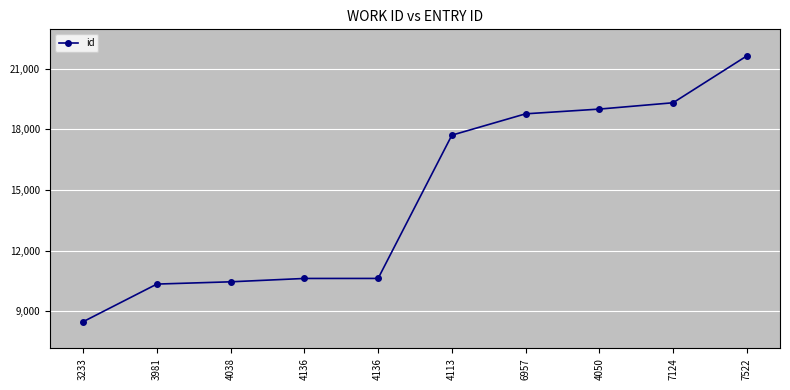

What is the ratio of the value at 3233 to the value at 7522?

0.4